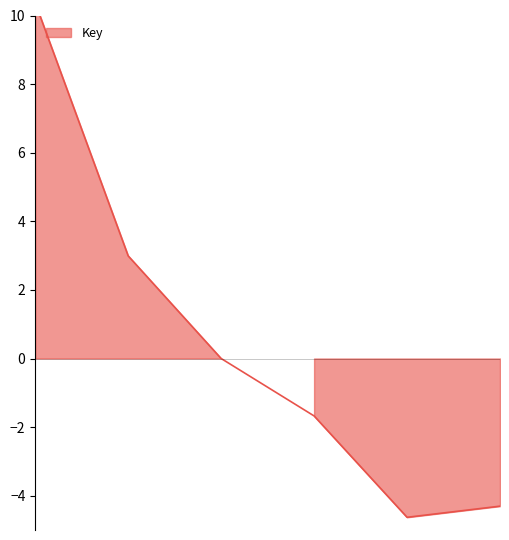

How many lines are shown in the chart?

1